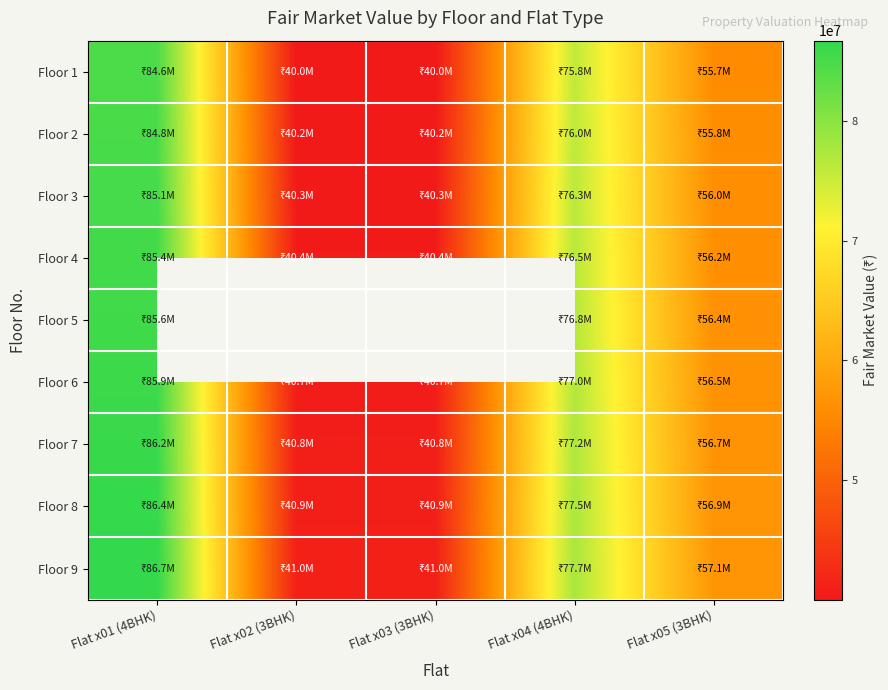

The value of Floor 1 at Flat x04 (4BHK) is 75806500.0. True or false?

True